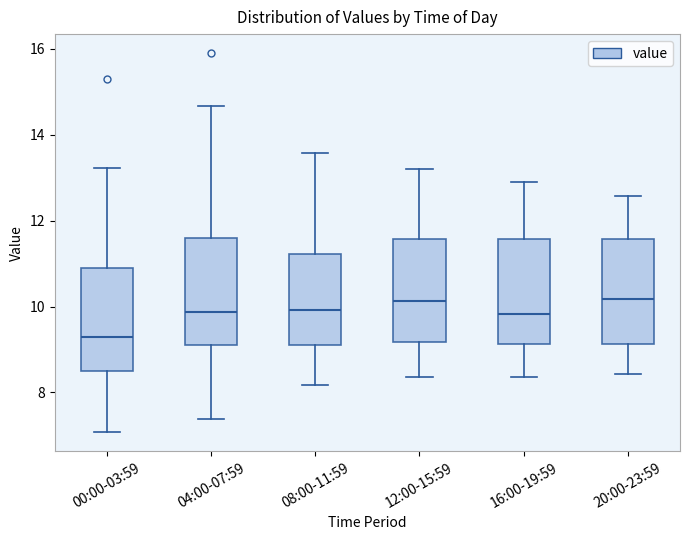

Reading left to right, read every box against the y-axis: the position of its median line, the range the box covers, and the ends of its whiskers. The values are not printed on the chart, so give them approximately, as read against the axis.

00:00-03:59: median 9.4, box 8.6 to 11.0, whiskers 7.0 to 13.2
04:00-07:59: median 9.8, box 9.2 to 11.6, whiskers 7.4 to 14.6
08:00-11:59: median 10.0, box 9.2 to 11.2, whiskers 8.2 to 13.6
12:00-15:59: median 10.2, box 9.2 to 11.6, whiskers 8.4 to 13.2
16:00-19:59: median 9.8, box 9.2 to 11.6, whiskers 8.4 to 13.0
20:00-23:59: median 10.2, box 9.2 to 11.6, whiskers 8.4 to 12.6